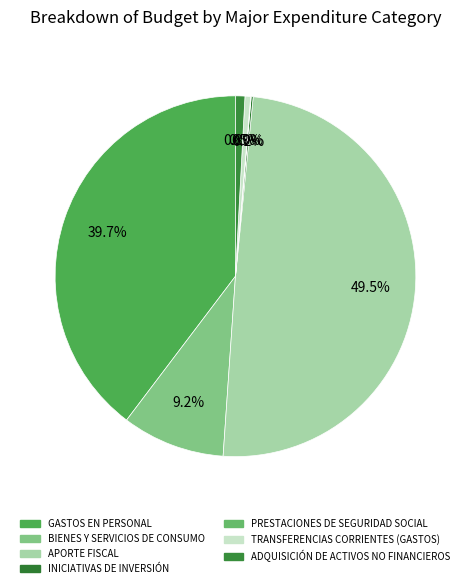

To the nearest percent, what is the difference between the largest and smallest slice percentages?

49%